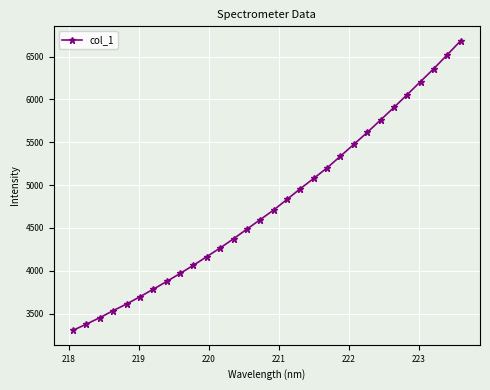

Count the number of categories in the chart.

30